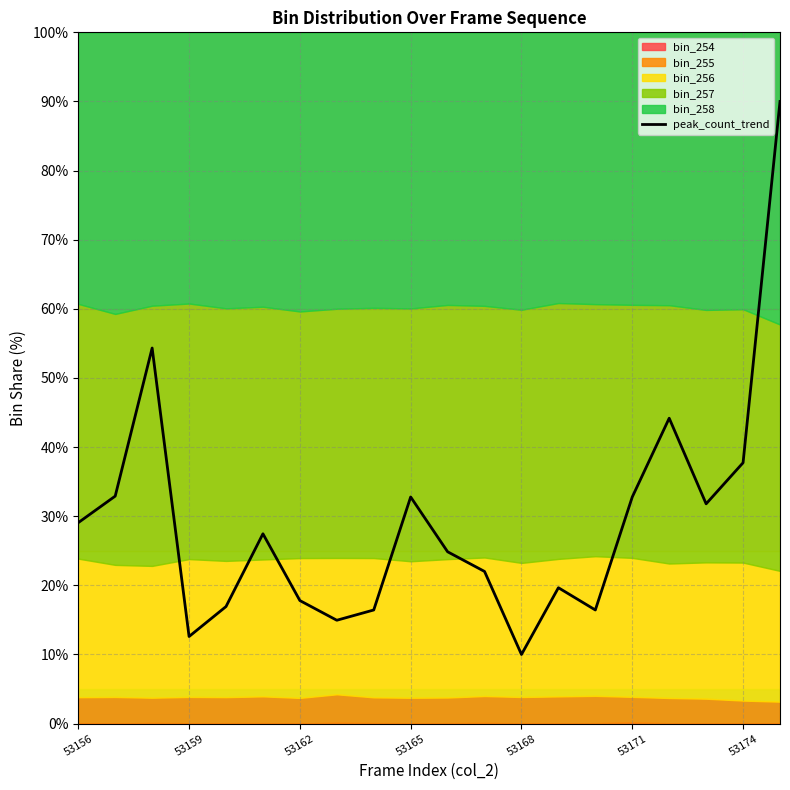

True or false: the data shows 29.1 at 53156.

True